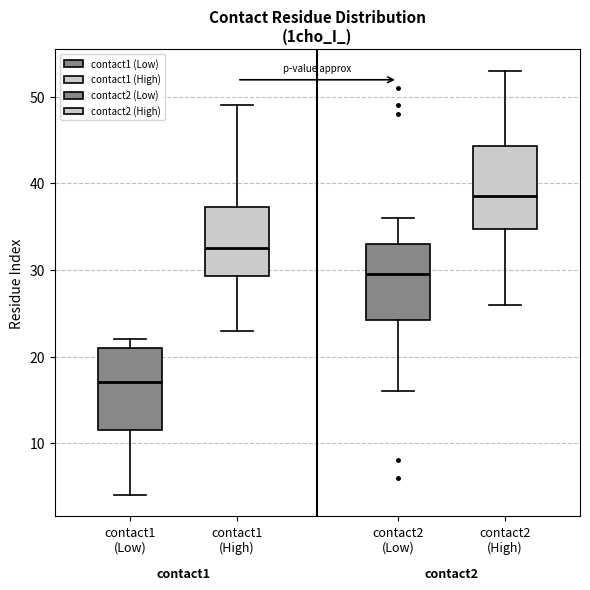

Which box has the highest median line?

contact2 (High)